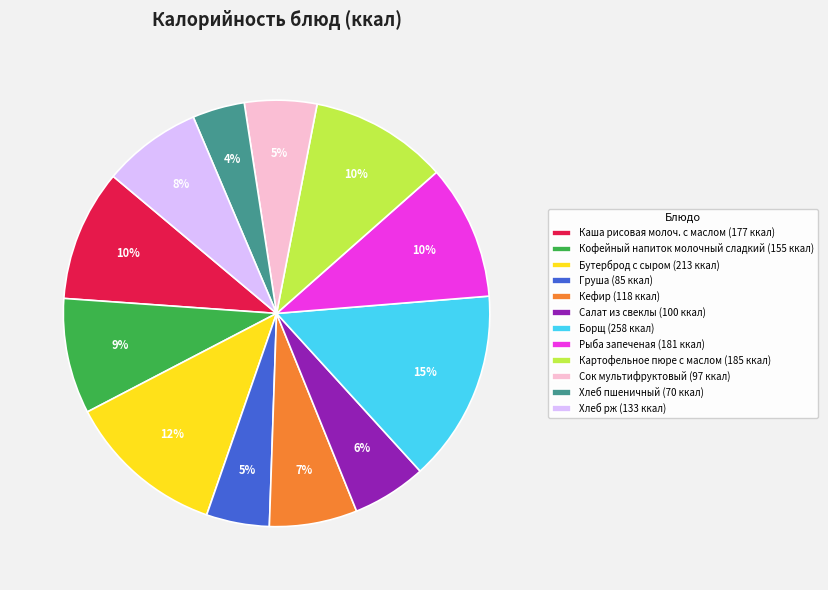

To the nearest percent, what is the difference between the largest and smallest slice percentages?

11%